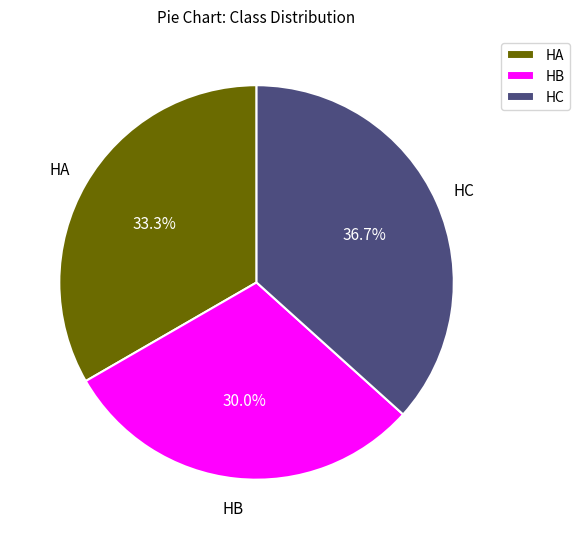

Does HC account for over 50% of the chart?

No